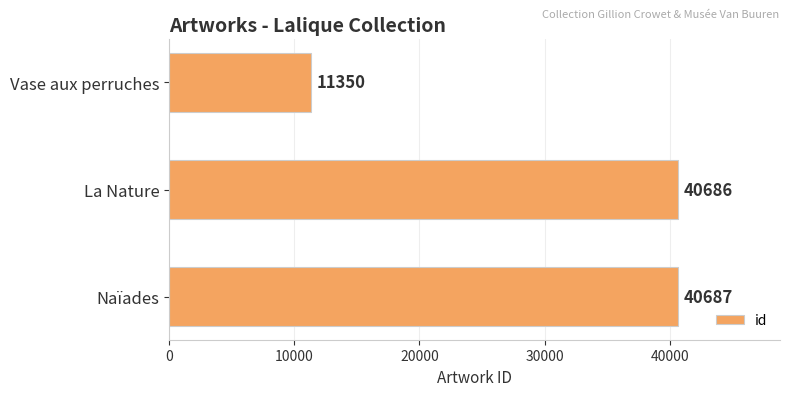

Reading bottom to top, what are all the values shown in this chart?

40687	40686	11350